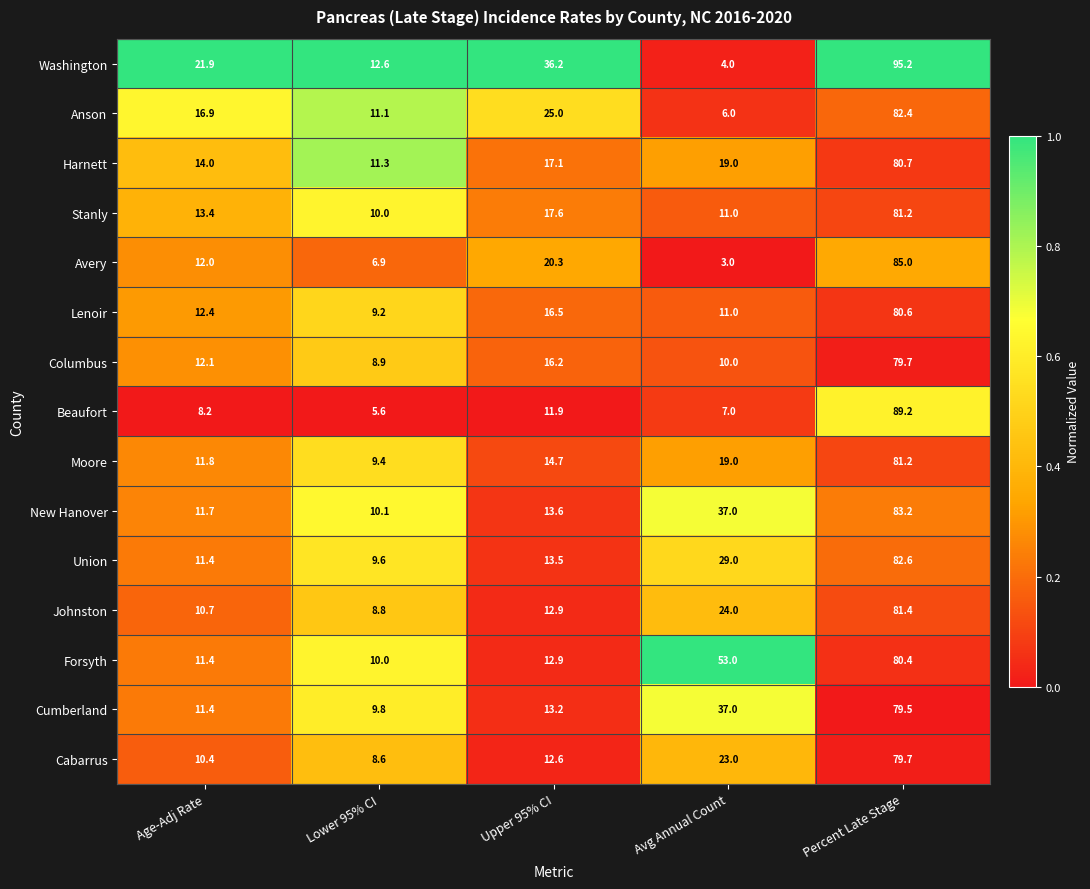

Rank the categories by Stanly value from highest to lowest.

Percent Late Stage, Upper 95% CI, Age-Adj Rate, Avg Annual Count, Lower 95% CI